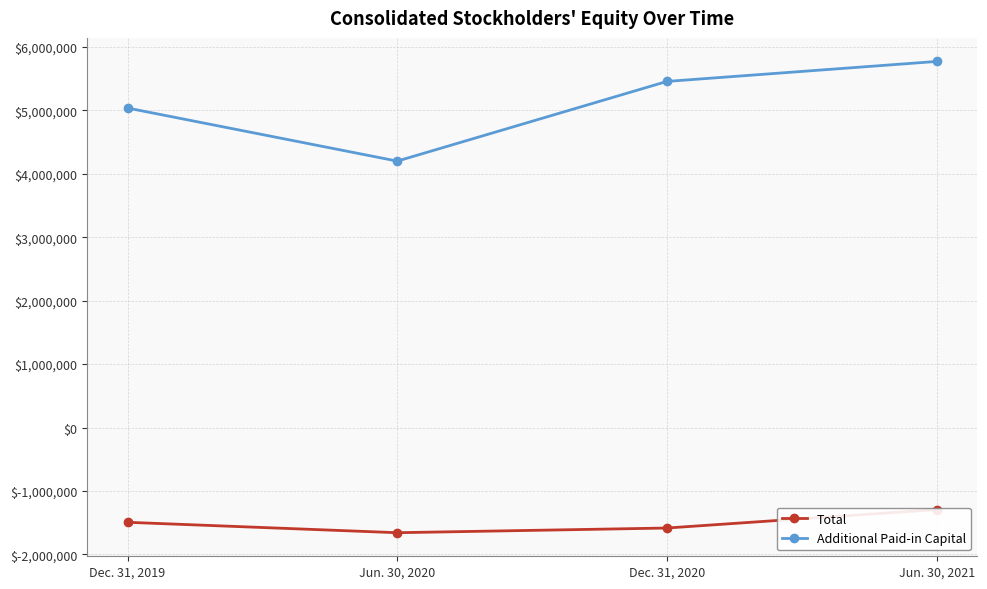

The value of Additional Paid-in Capital at Jun. 30, 2020 is 1533132. True or false?

False